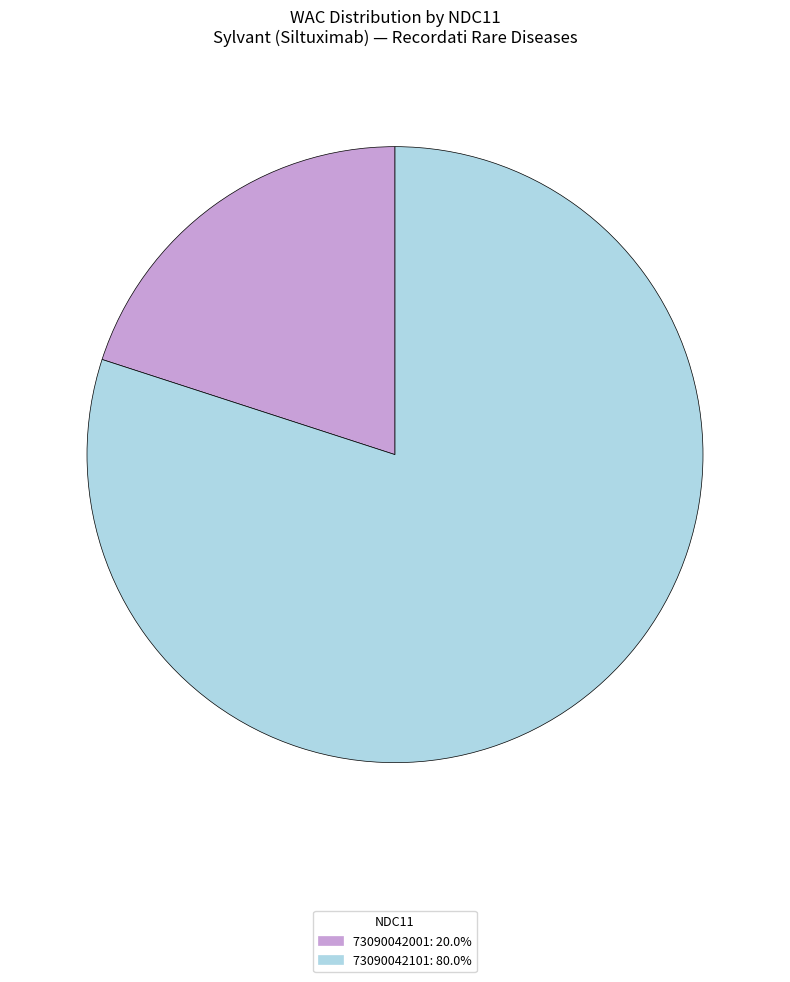

What is the largest slice in the pie chart?

73090042101